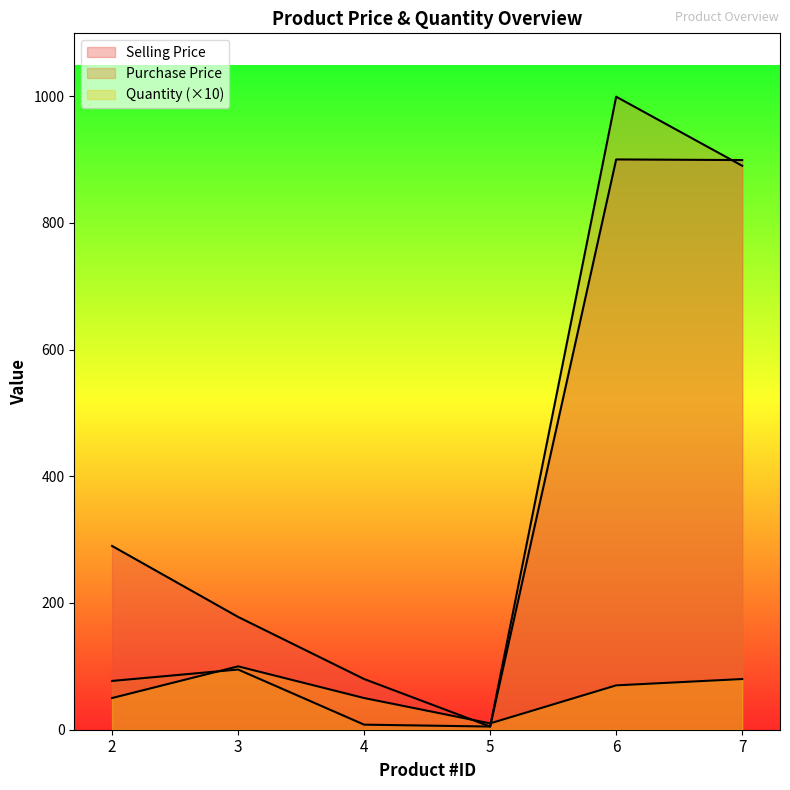

Is it true that Selling Price equals 1600 at 6?

False